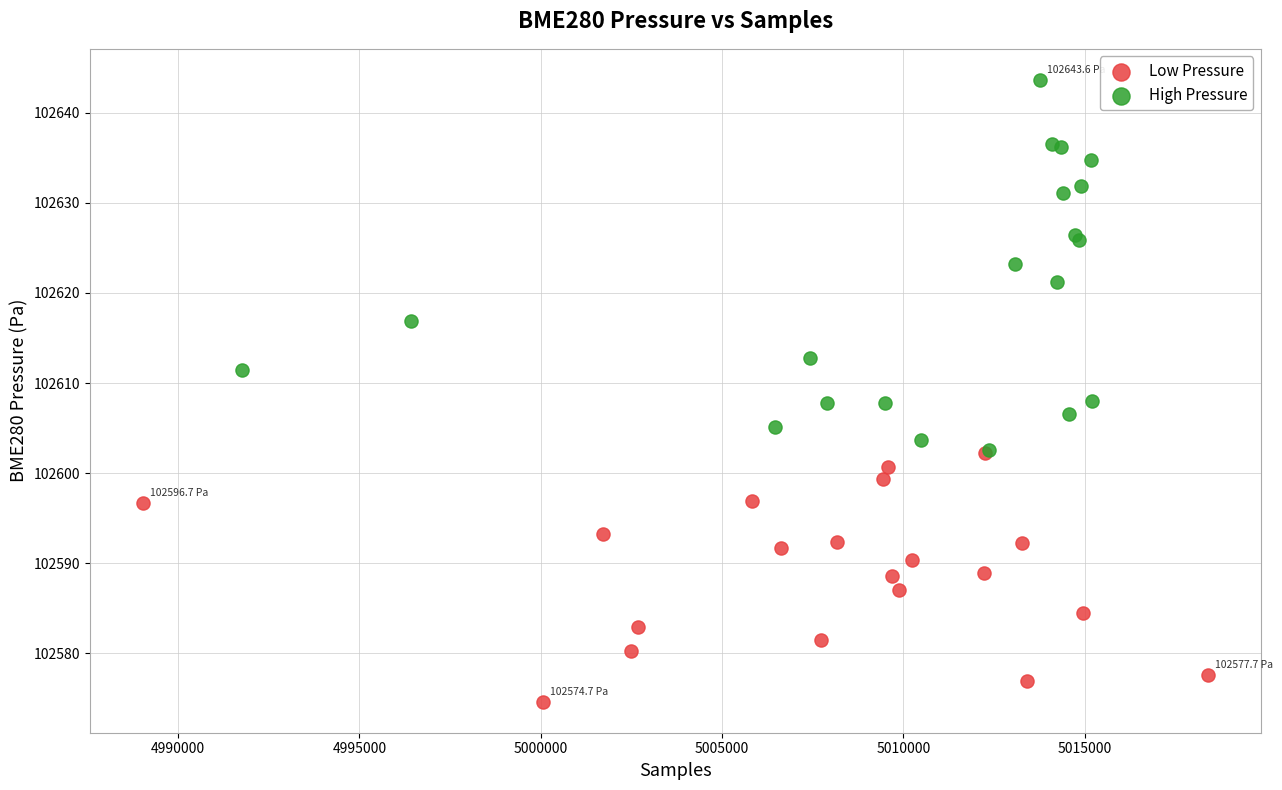

Which series reaches the minimum Y coordinate?

Low Pressure